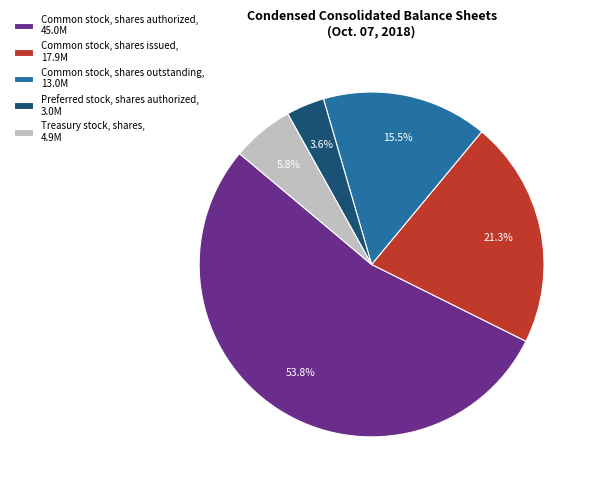

What percentage is the Treasury stock, shares slice, to the nearest percent?

6%